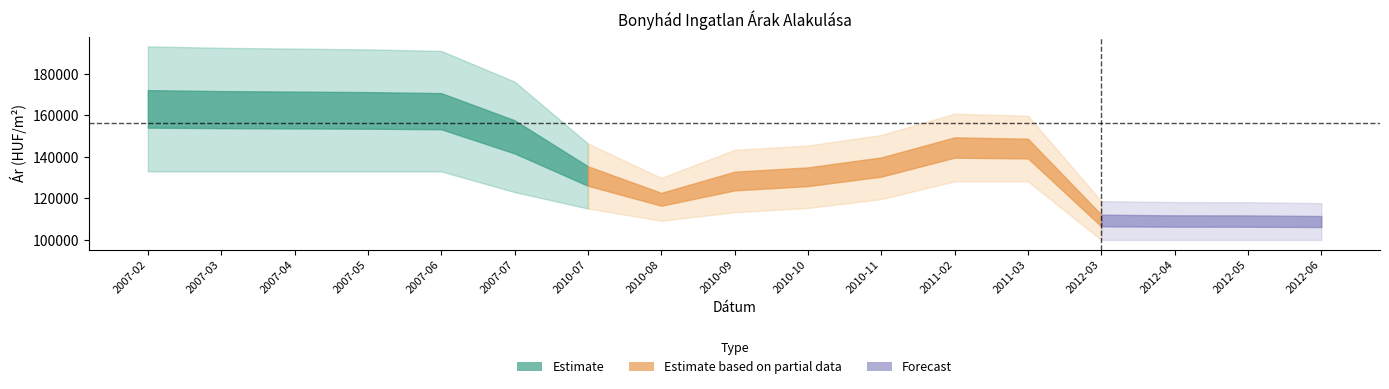

How many lines are shown in the chart?

4